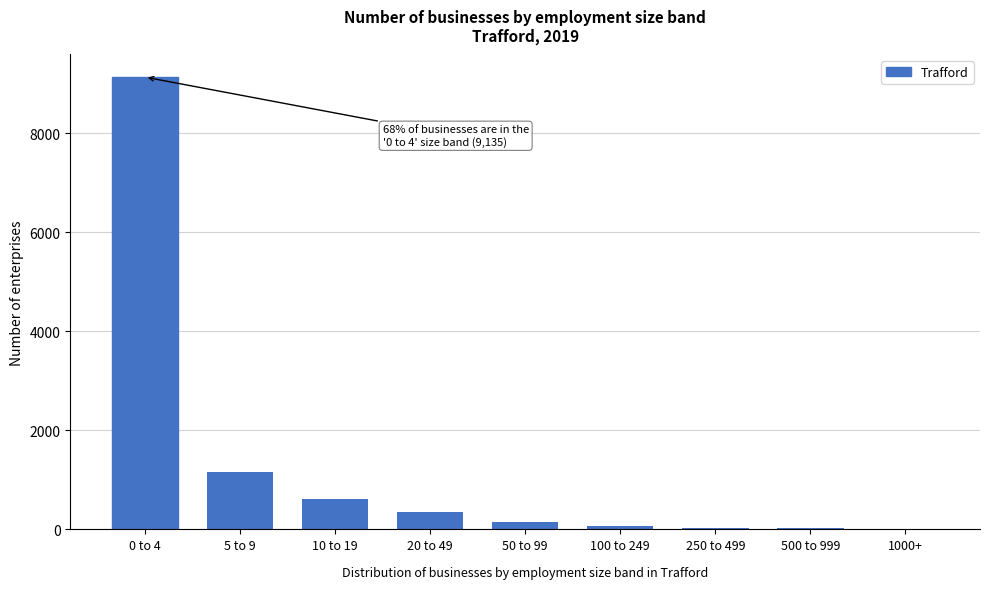

True or false: the data shows 20 at 500 to 999.

True